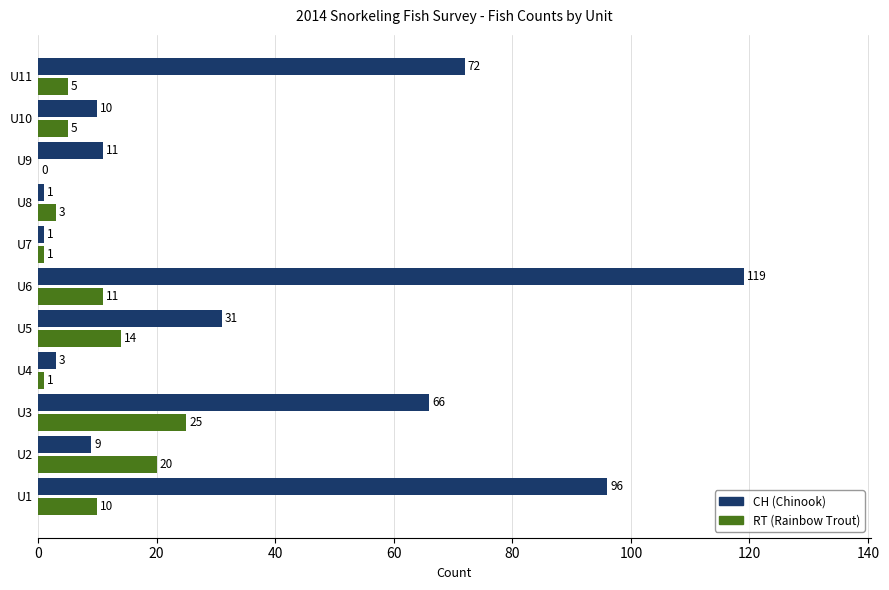

At which category is the sum across all series the highest?

U6